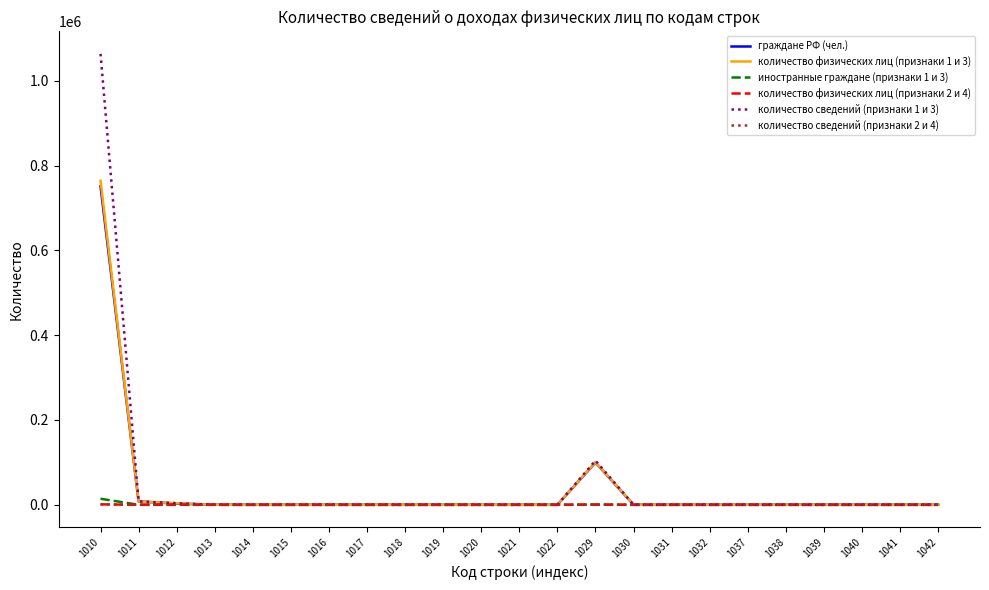

The value of количество сведений (признаки 2 и 4) at 1037 is 2. True or false?

True